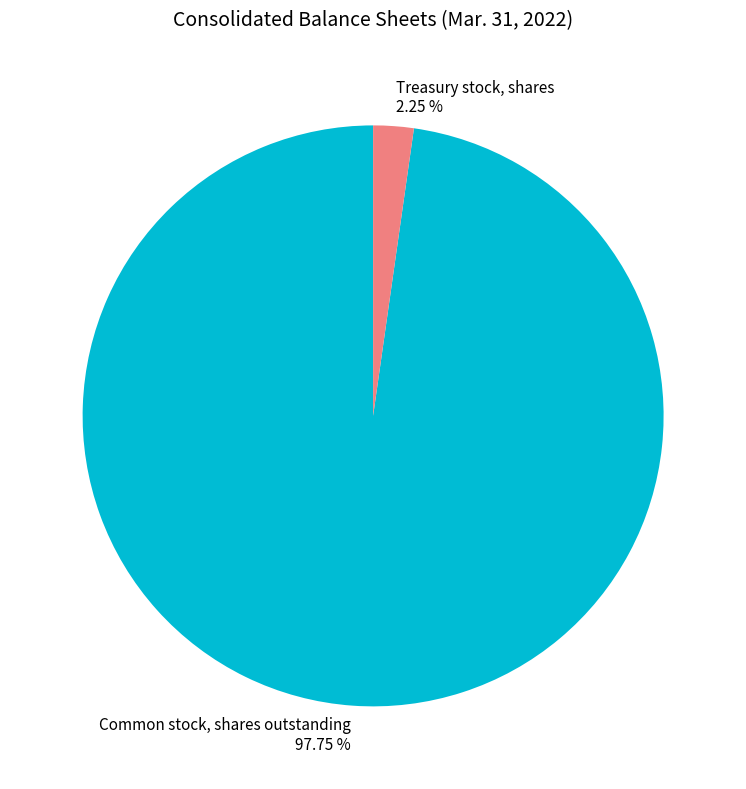

How many slices are in this pie chart?

2